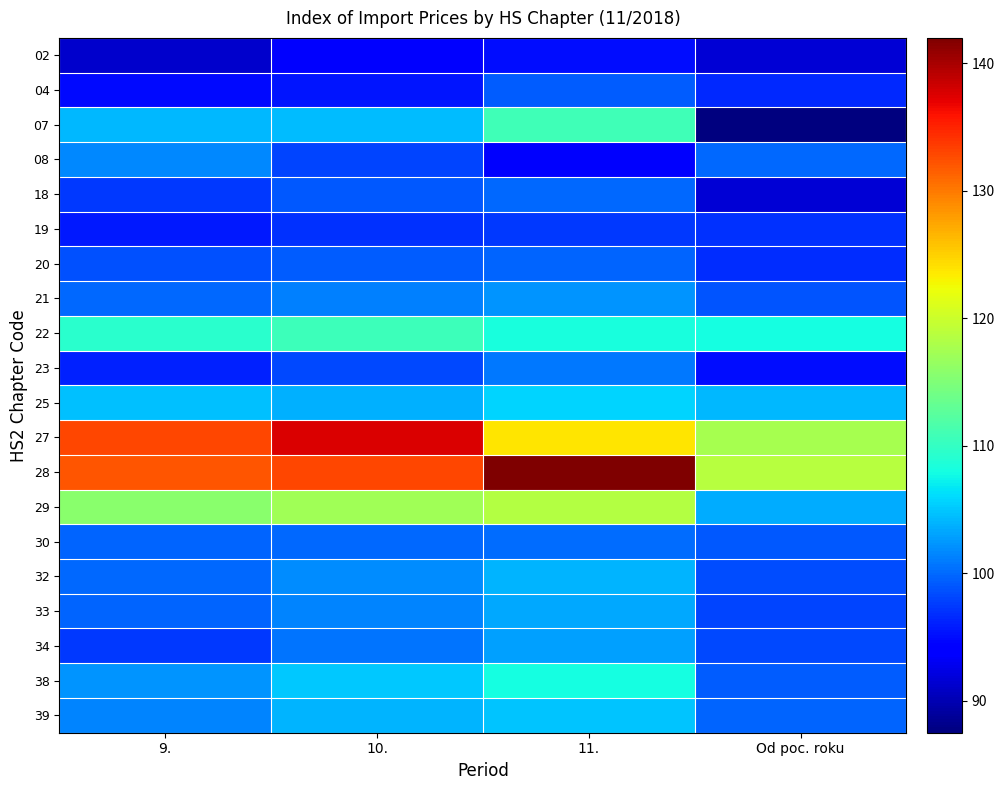

Reading left to right, what are all the values shown in this chart?

02: 9.=91.3	10.=94.1	11.=95.1	Od poc. roku=91.6
04: 9.=94.8	10.=95.4	11.=99.3	Od poc. roku=96.5
07: 9.=104.3	10.=104.4	11.=110.8	Od poc. roku=87.5
08: 9.=101.6	10.=98.0	11.=93.6	Od poc. roku=99.9
18: 9.=97.3	10.=99.0	11.=100.0	Od poc. roku=91.7
19: 9.=95.6	10.=97.0	11.=97.5	Od poc. roku=96.9
20: 9.=98.6	10.=99.3	11.=99.8	Od poc. roku=96.7
21: 9.=99.9	10.=101.3	11.=102.3	Od poc. roku=98.8
22: 9.=109.3	10.=110.6	11.=108.3	Od poc. roku=108.1
23: 9.=96.1	10.=98.3	11.=100.8	Od poc. roku=95.0
25: 9.=104.6	10.=103.7	11.=105.8	Od poc. roku=104.3
27: 9.=132.9	10.=137.6	11.=123.7	Od poc. roku=117.6
28: 9.=132.0	10.=132.9	11.=142.0	Od poc. roku=118.6
29: 9.=115.7	10.=117.1	11.=118.4	Od poc. roku=103.6
30: 9.=99.7	10.=100.0	11.=100.1	Od poc. roku=99.0
32: 9.=100.0	10.=101.8	11.=103.9	Od poc. roku=98.5
33: 9.=99.8	10.=101.4	11.=103.3	Od poc. roku=98.0
34: 9.=97.3	10.=100.6	11.=103.0	Od poc. roku=98.2
38: 9.=102.2	10.=105.1	11.=108.0	Od poc. roku=99.3
39: 9.=101.5	10.=104.0	11.=104.8	Od poc. roku=99.7